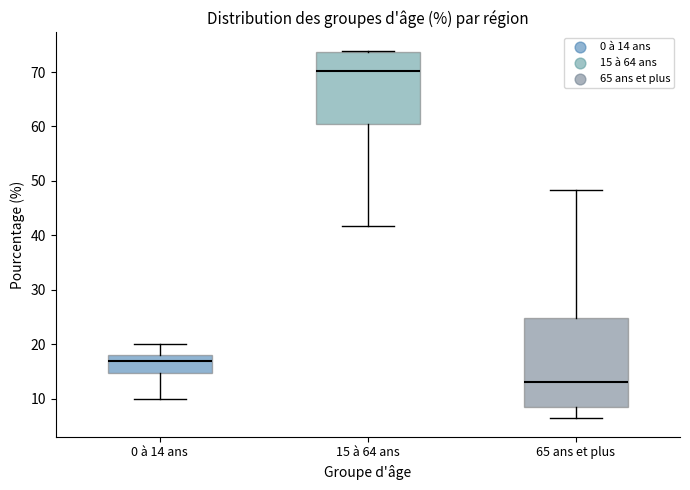

Reading left to right, transcribe this box plot: for each box, give where its median line is, the range the box spans, and where its two whiskers end, as read against the y-axis. The values are not printed on the chart, so give them approximately, as read against the axis.

0 à 14 ans: median 17, box 15 to 18, whiskers 10 to 20
15 à 64 ans: median 70, box 60 to 74, whiskers 42 to 74
65 ans et plus: median 13, box 9 to 25, whiskers 6 to 48